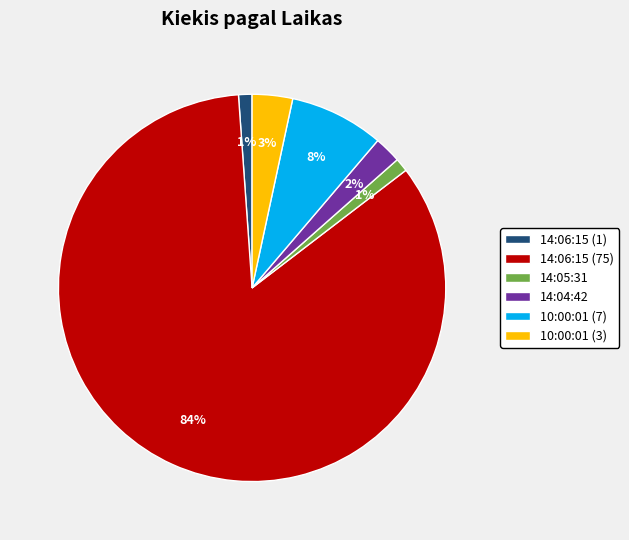

Is 14:04:42 the majority of the pie?

No